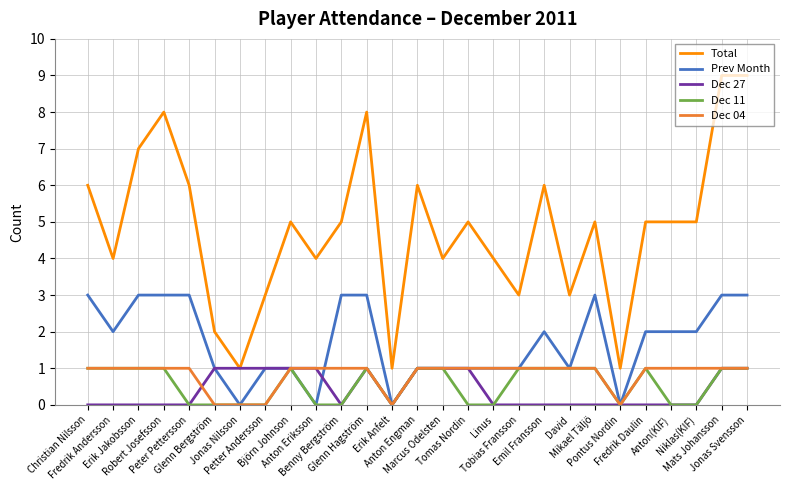

True or false: Dec 11 and Total cross at least once.

False